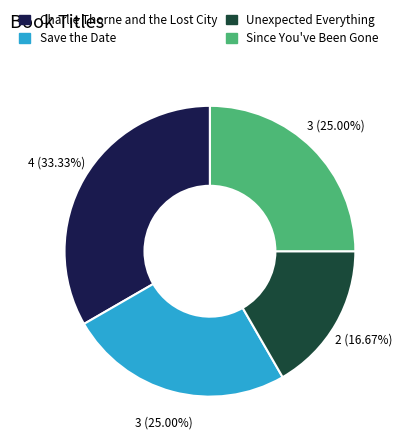

Is there a majority slice in this chart?

No